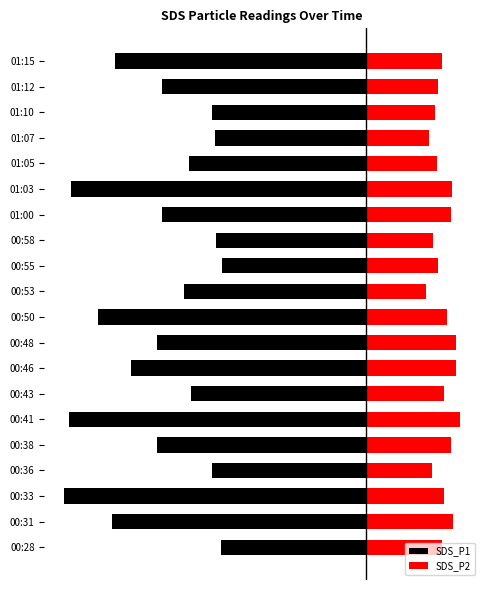

Reading left to right, extract all data points from this chart.

SDS_P1: 0=-3.2	1=-5.6	2=-6.7	3=-3.4	4=-4.7	5=-6.6	6=-3.9	7=-5.2	8=-4.7	9=-6.0	10=-4.0	11=-3.2	12=-3.3	13=-4.5	14=-6.5	15=-3.9	16=-3.4	17=-3.4	18=-4.5	19=-5.6
SDS_P2: 0=1.7	1=1.9	2=1.8	3=1.5	4=1.9	5=2.1	6=1.7	7=2.0	8=2.0	9=1.8	10=1.4	11=1.6	12=1.5	13=1.9	14=1.9	15=1.6	16=1.4	17=1.6	18=1.6	19=1.7